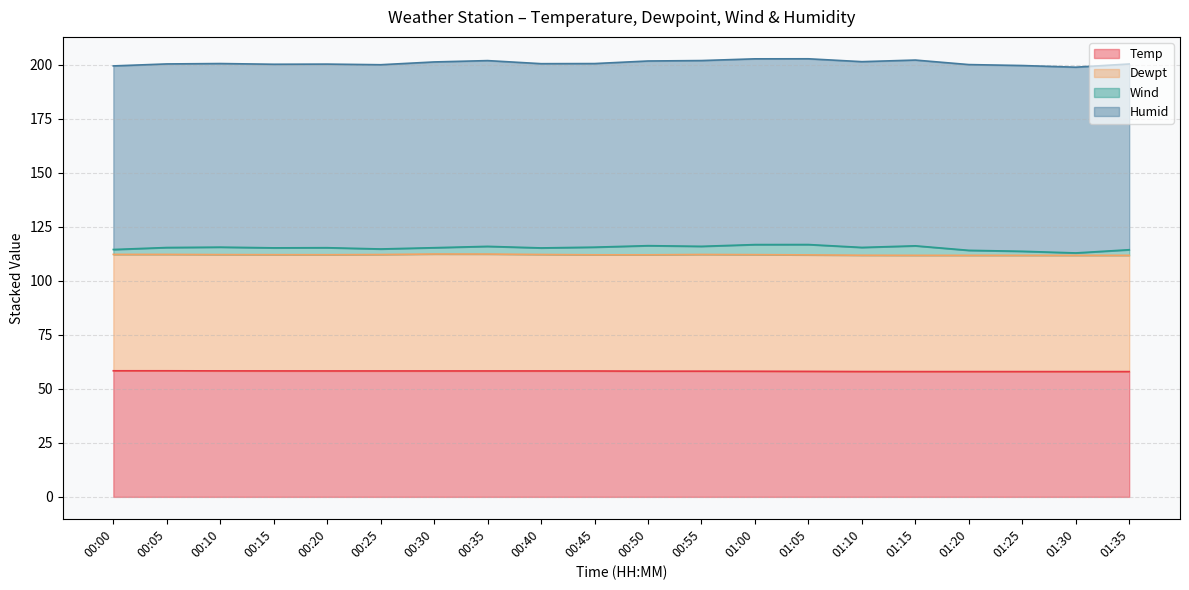

Does the chart display data point markers on the line(s)?

No